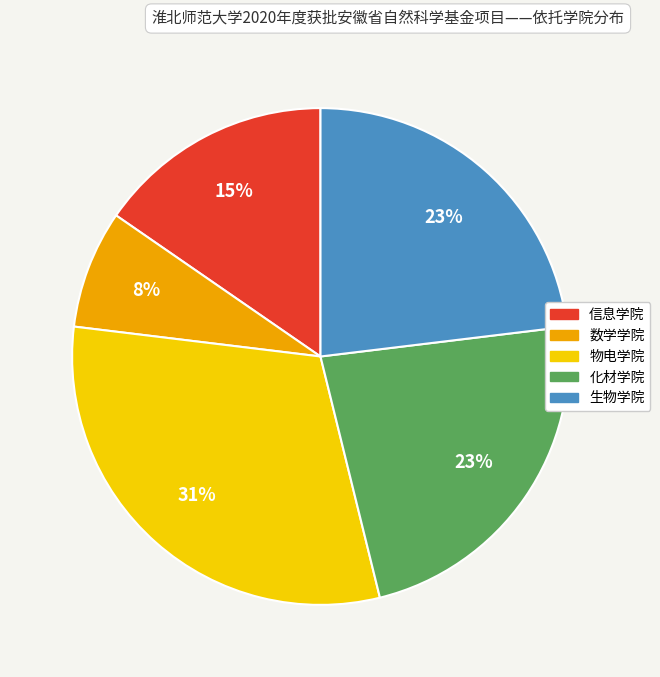

Which category has the biggest portion of the pie?

物电学院